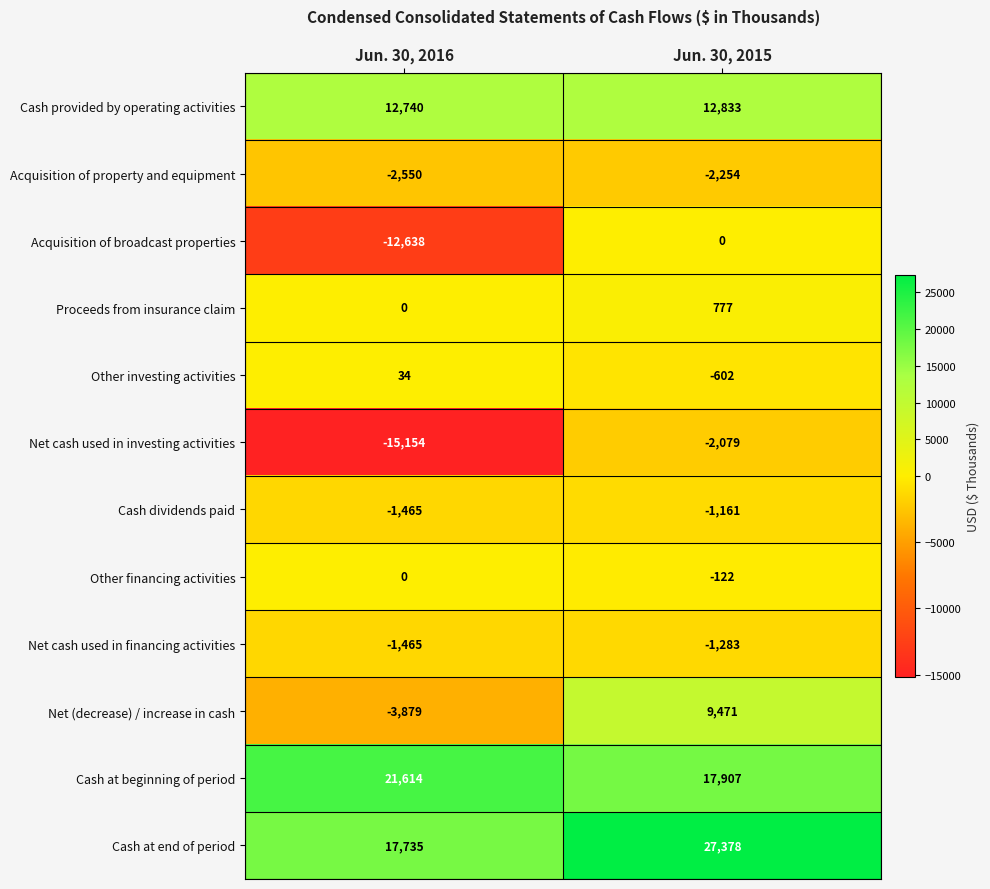

What is the average value of the Other financing activities series?

-61